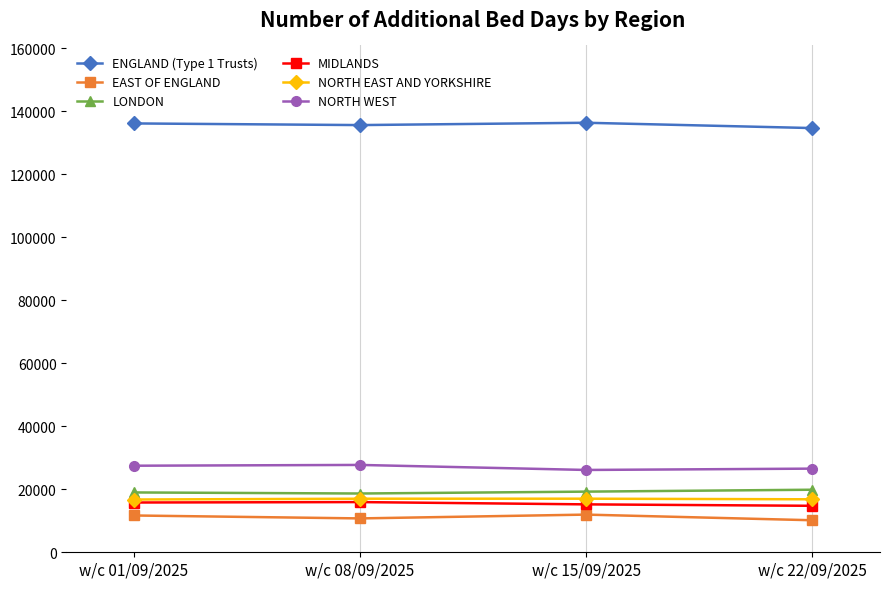

What is the label of the 3rd point from the left?

w/c 15/09/2025